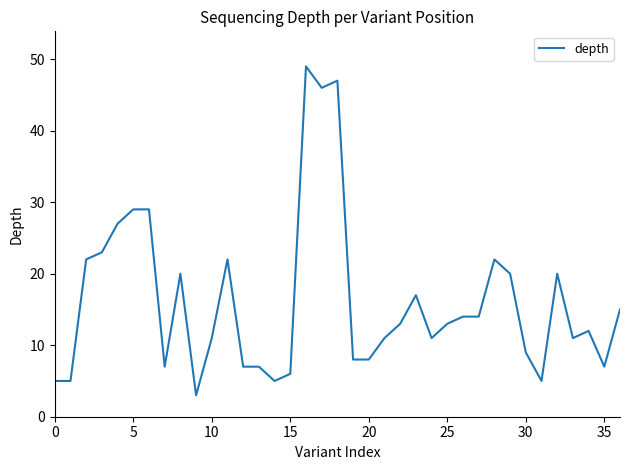

What is the greatest value displayed?

49